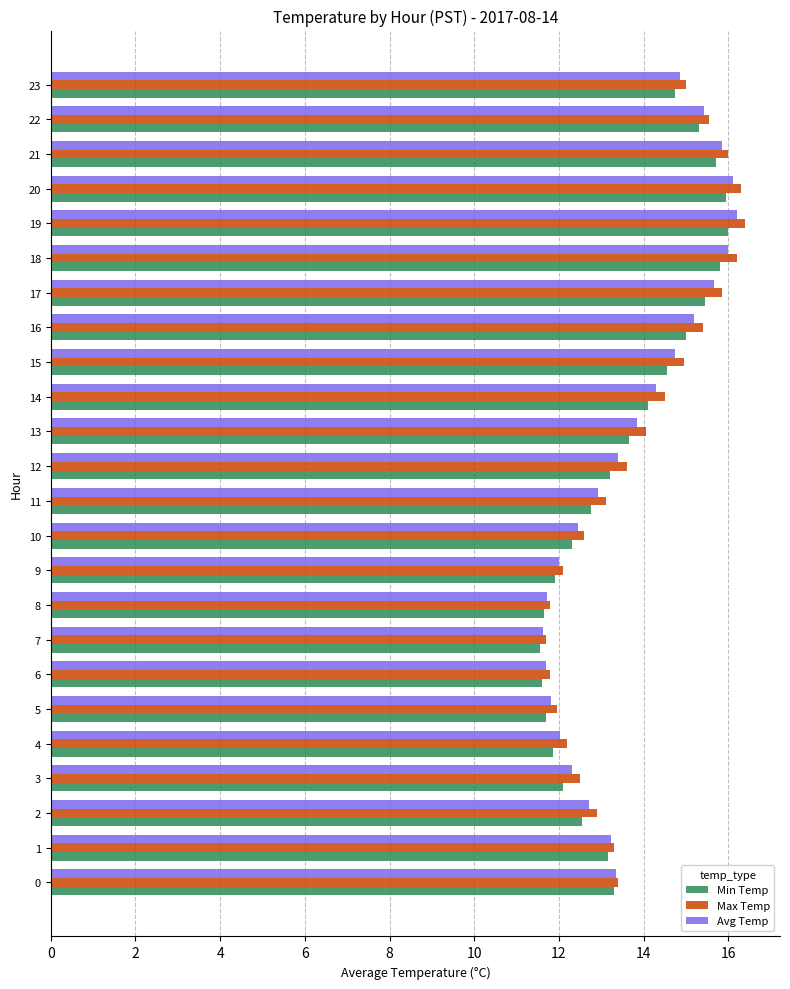

What is the difference between the second highest and second lowest values in the Max Temp series?

4.5